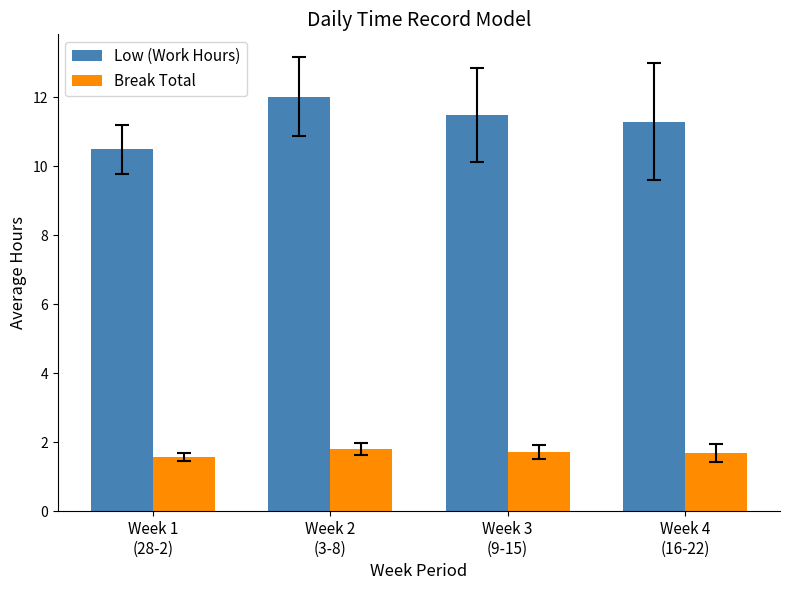

What are all the series names shown in the legend?

Low (Work Hours), Break Total